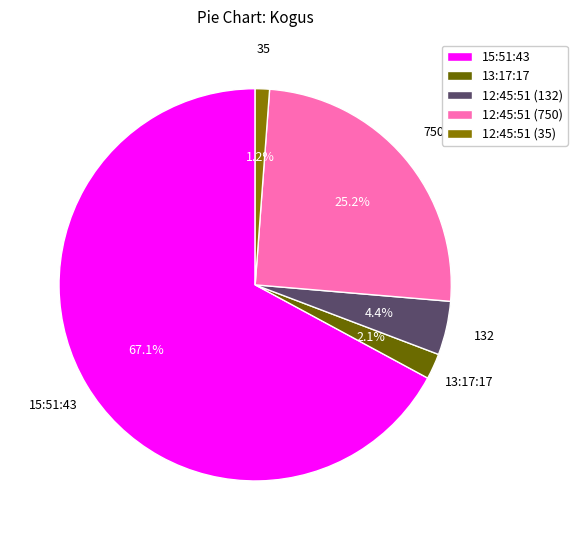

How many segments does this pie chart have?

5